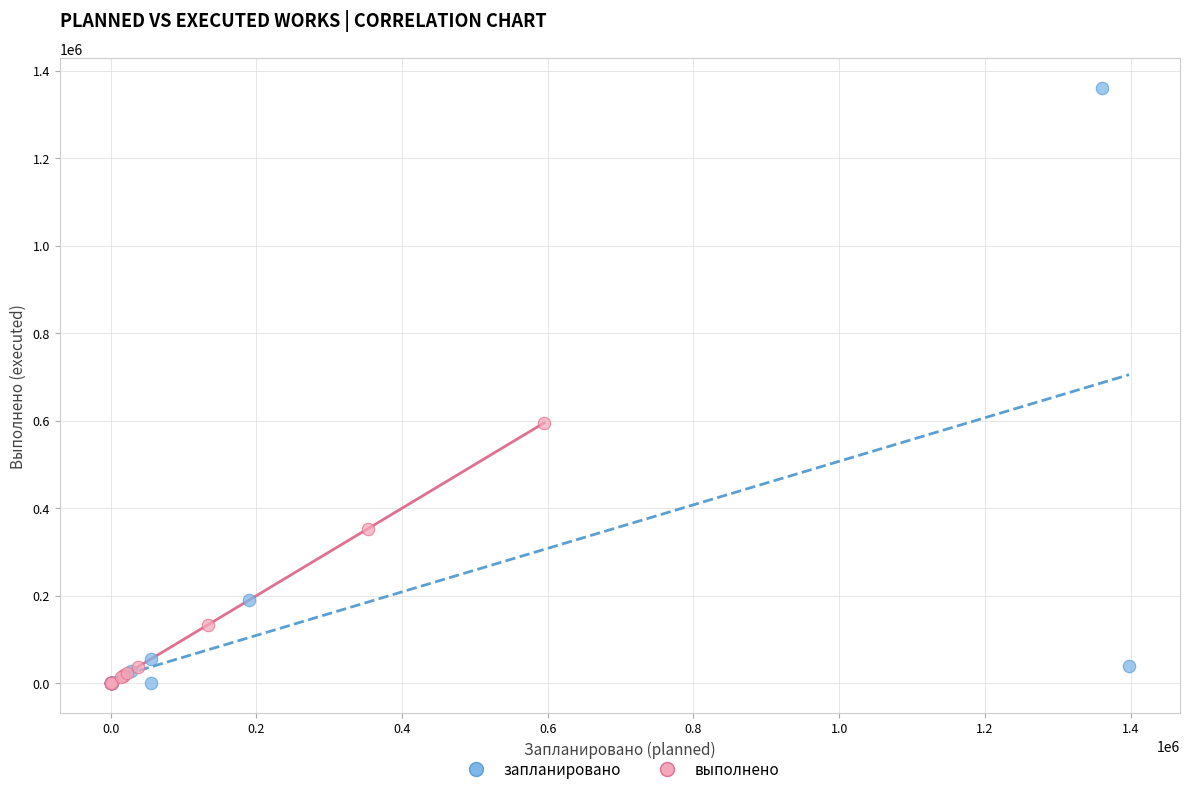

Which series contains the highest Y value?

запланировано